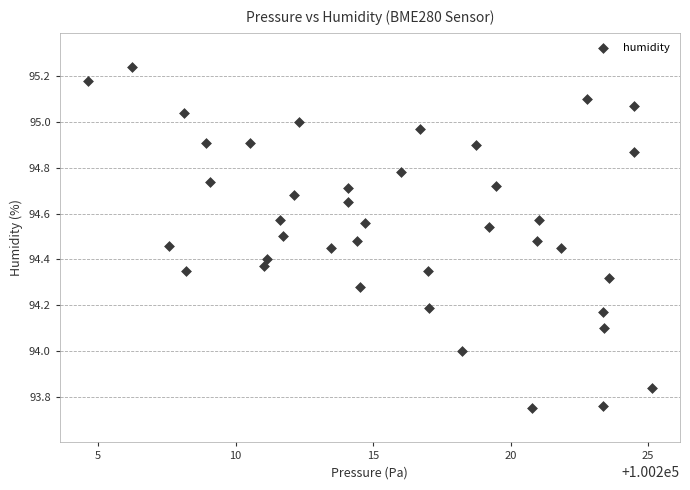

What is the range of X values (max minus min)?

20.5